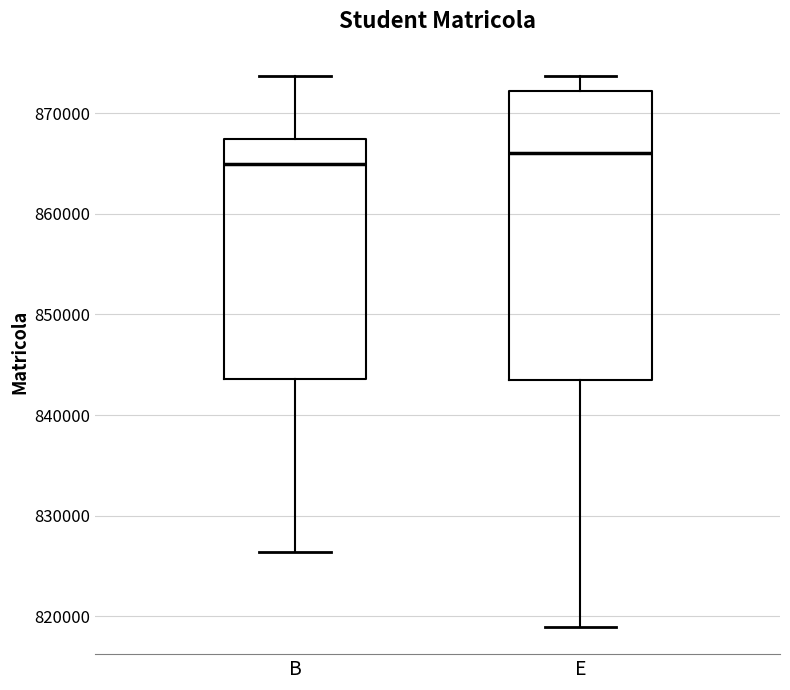

Reading left to right, transcribe this box plot: for each box, give where its median line is, the range the box spans, and where its two whiskers end, as read against the y-axis. The values are not printed on the chart, so give them approximately, as read against the axis.

B: median 865000, box 844000 to 867000, whiskers 826000 to 874000
E: median 866000, box 843000 to 872000, whiskers 819000 to 874000